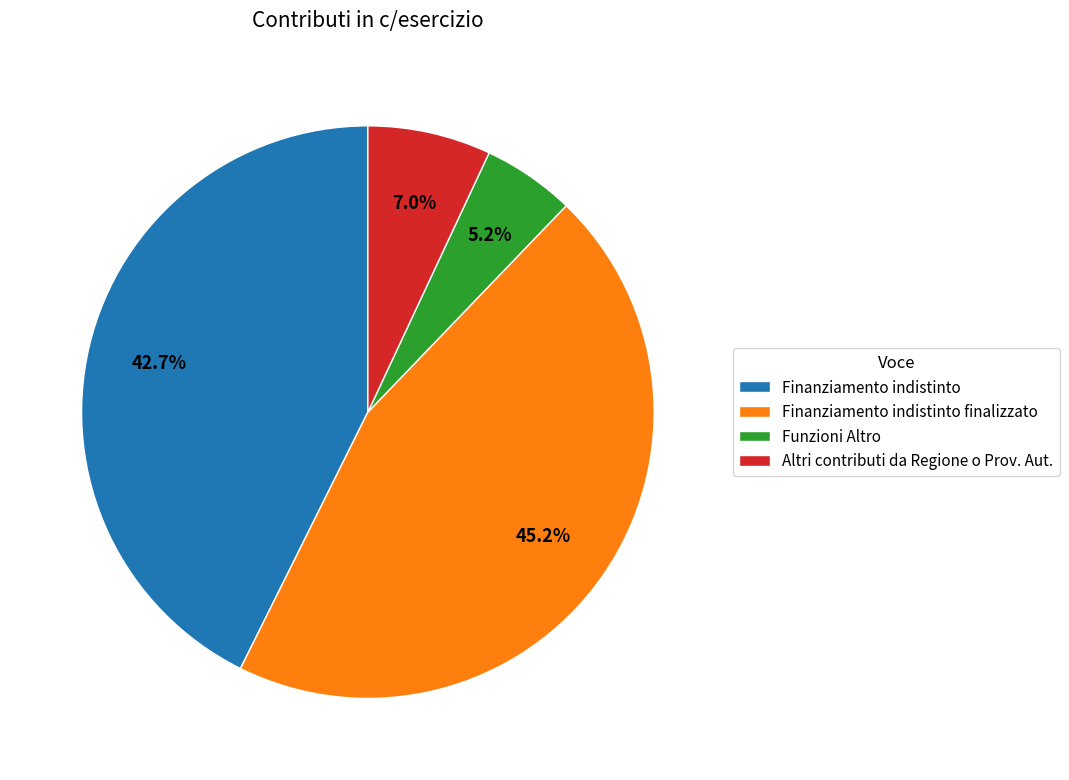

Approximately how many times larger is the value at Finanziamento indistinto compared to Finanziamento indistinto finalizzato?

0.9